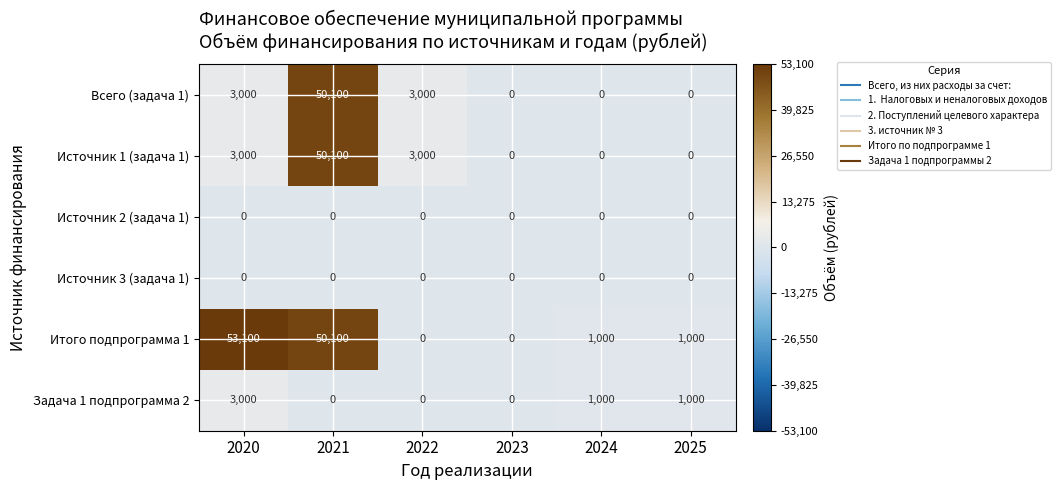

What is the difference between the maximum and second lowest values in the Итого подпрограмма 1 series?

53100